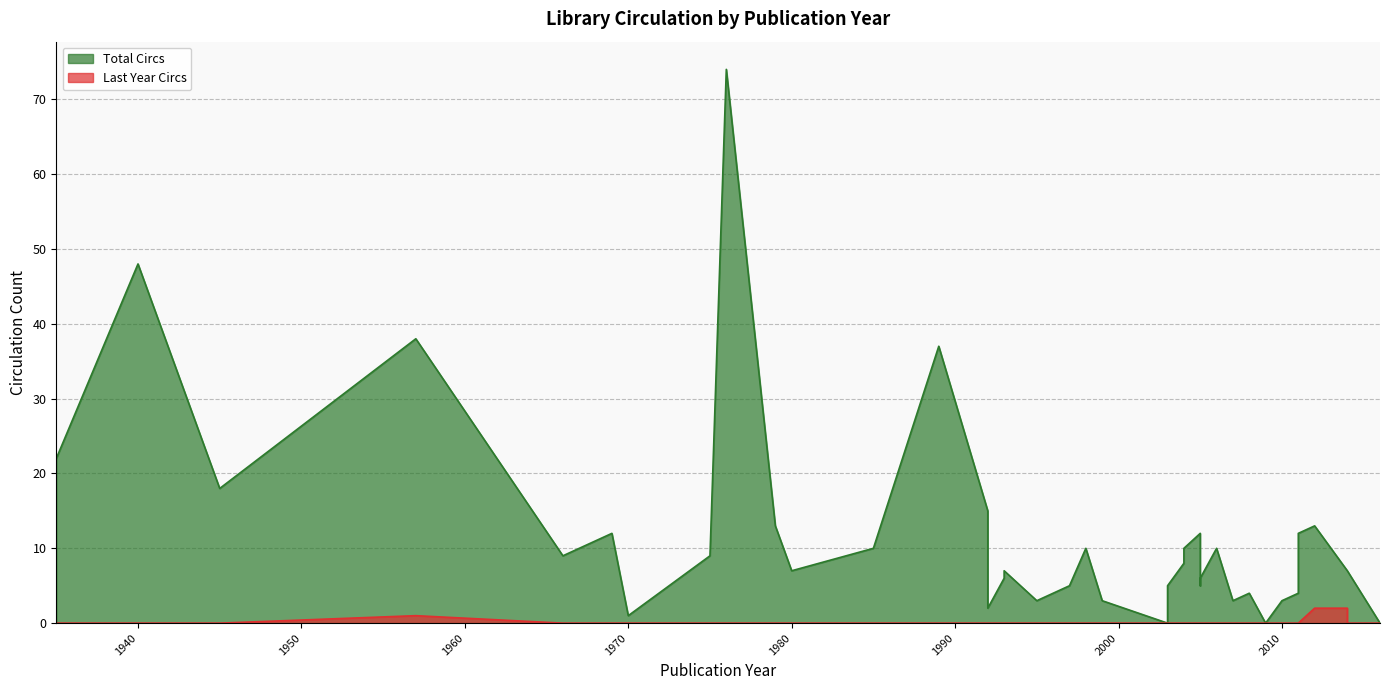

Which series has the largest total across all categories?

Total Circs